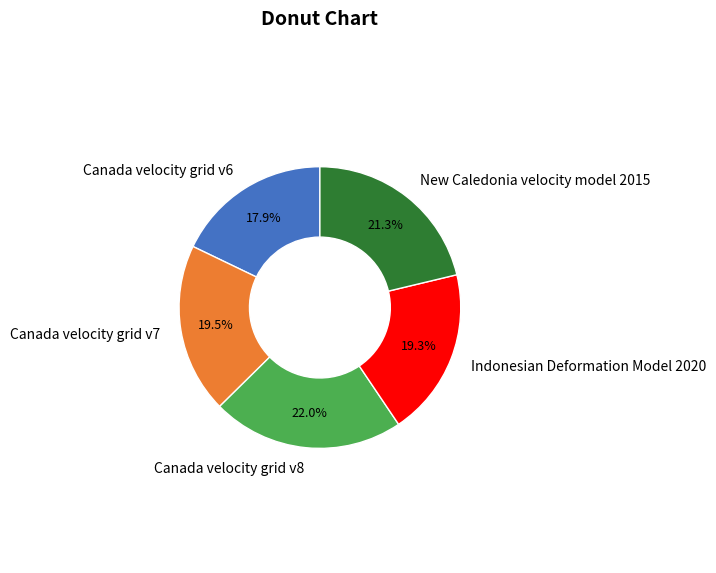

Is there a majority slice in this chart?

No